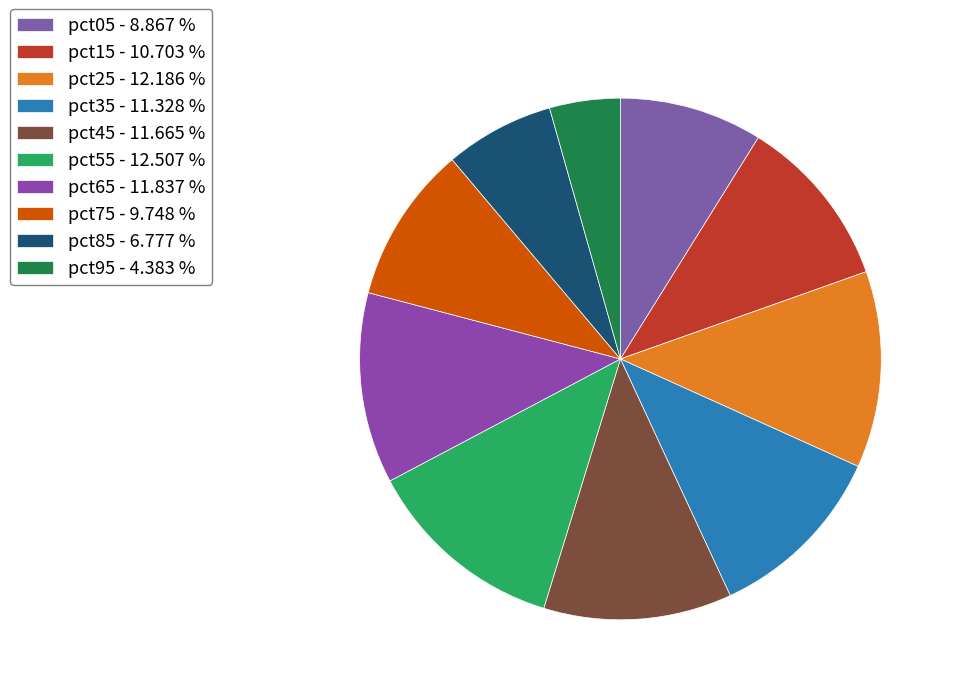

What is the smallest slice in the pie chart?

pct95